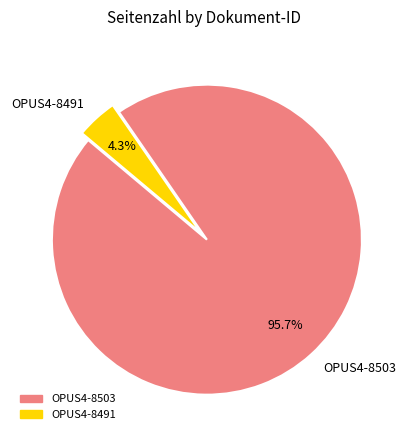

Rank the categories by value from lowest to highest.

OPUS4-8491, OPUS4-8503